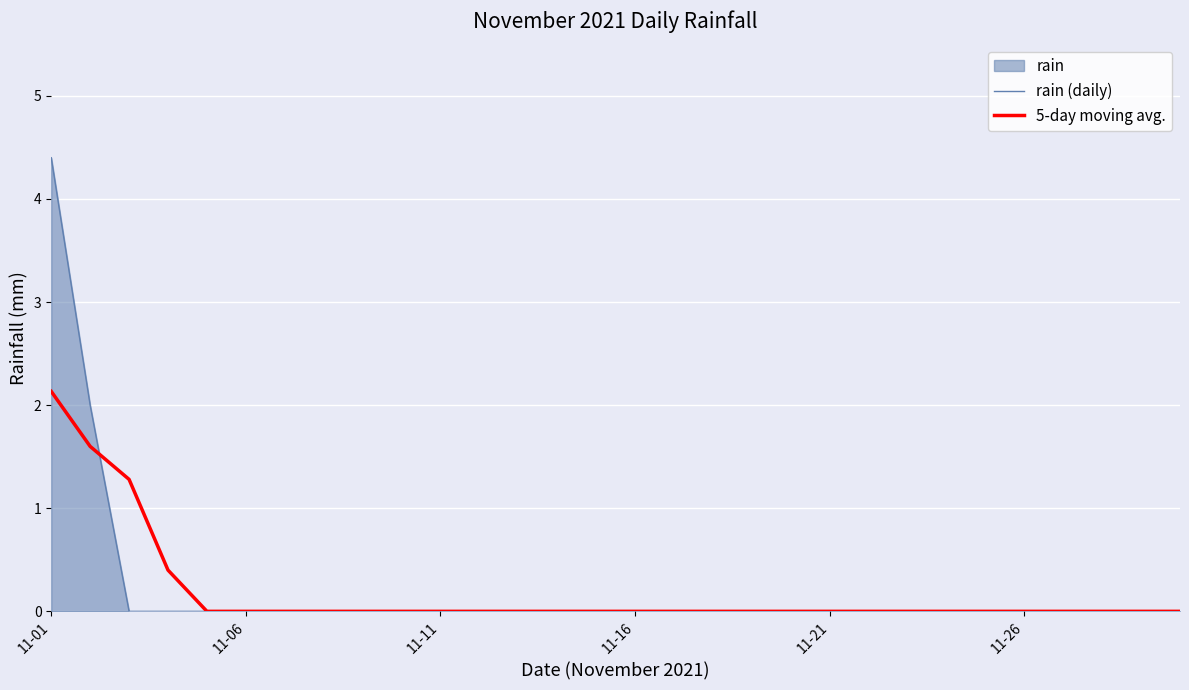

Which series has the largest range (max minus min)?

rain (daily)